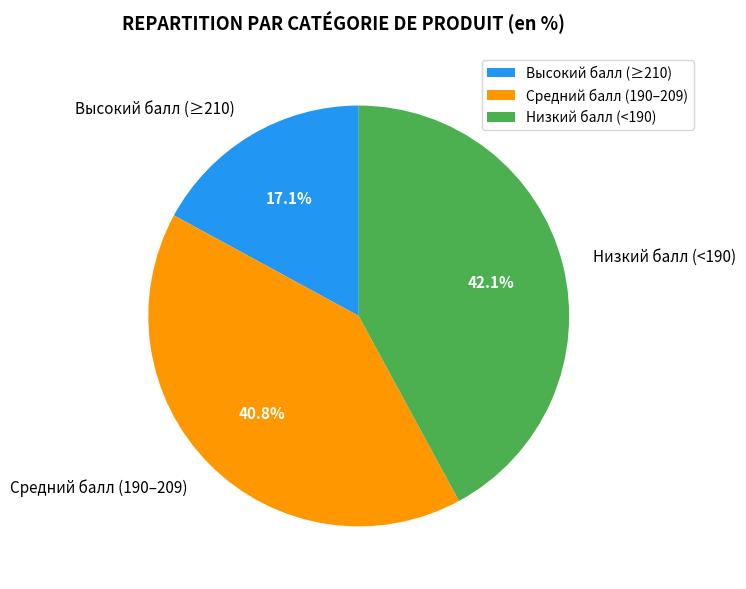

Is there any slice that represents more than half of the pie?

No